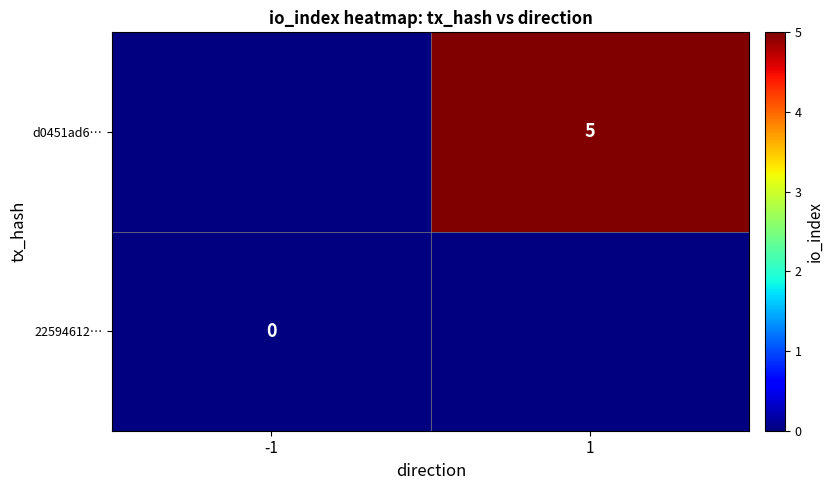

The d0451ad6… series shows 5 at 1. True or false?

True